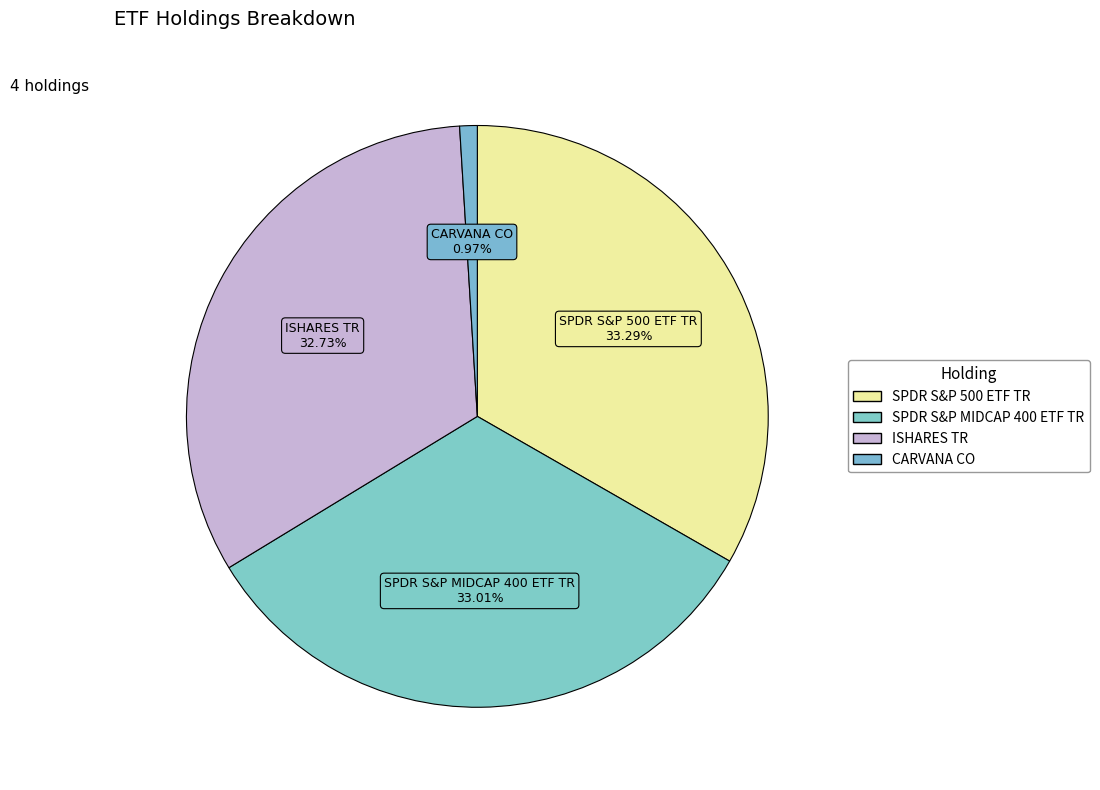

Count the number of slices in the pie.

4